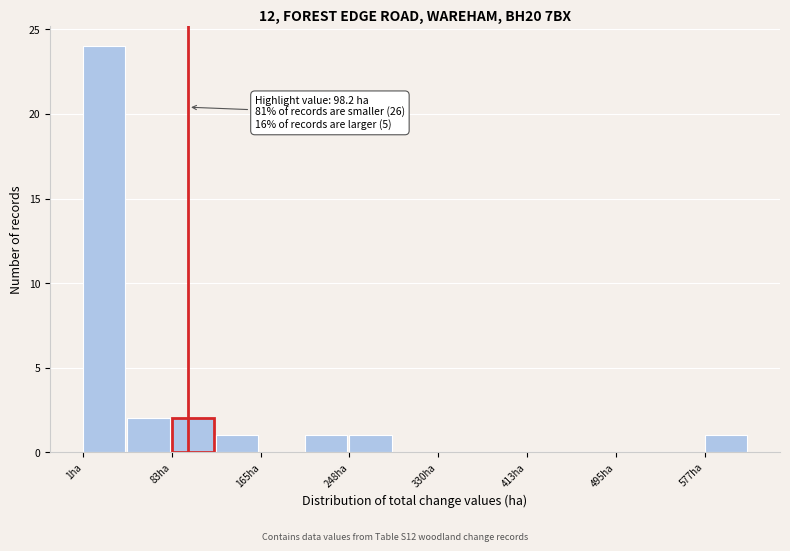

Which range on the x-axis has the tallest bar?

0 to 40